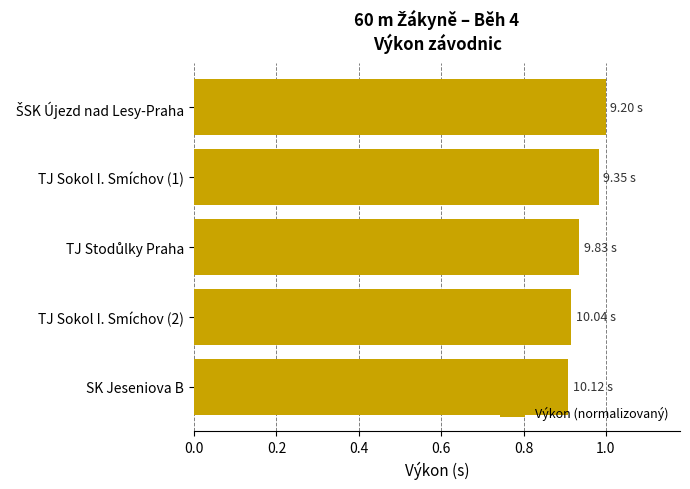

Between TJ Sokol I. Smíchov (1) and TJ Sokol I. Smíchov (2), which is larger?

TJ Sokol I. Smíchov (1)